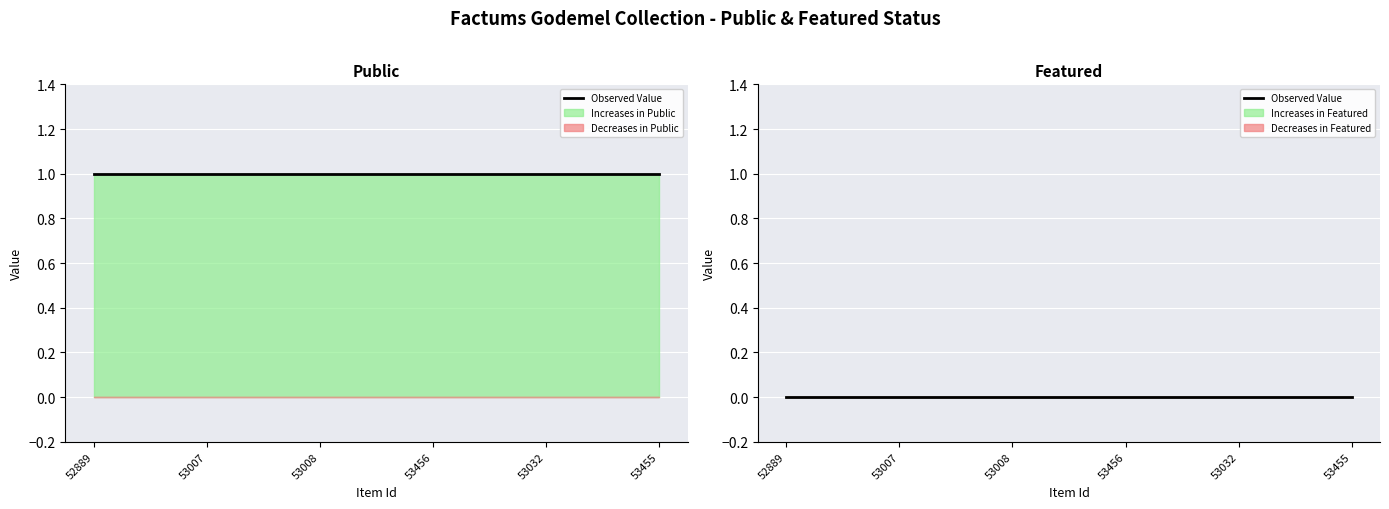

How many lines are shown in the chart?

2